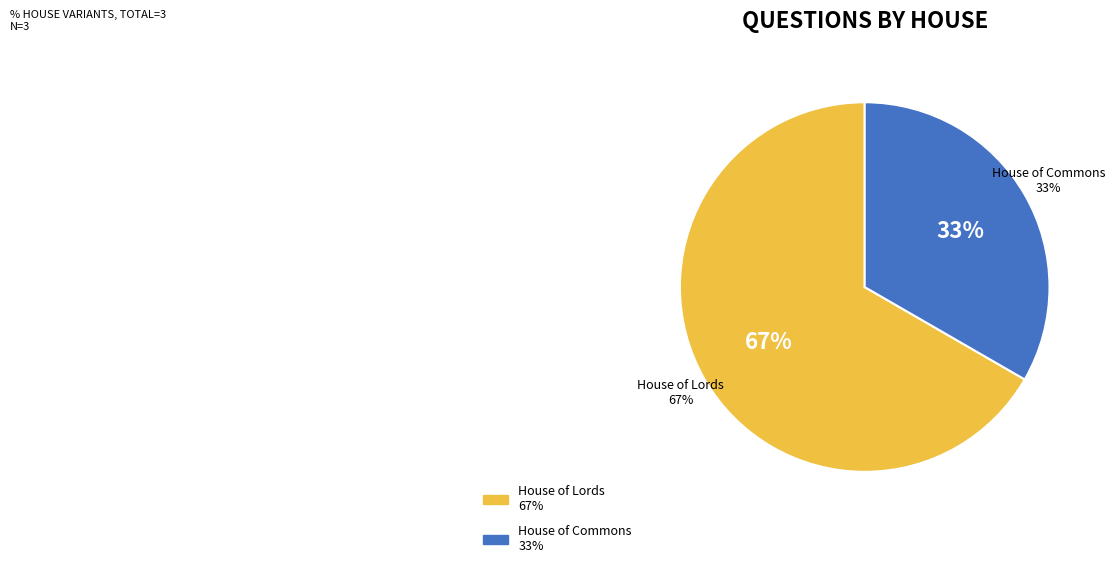

What is the smallest slice in the pie chart?

House of Commons